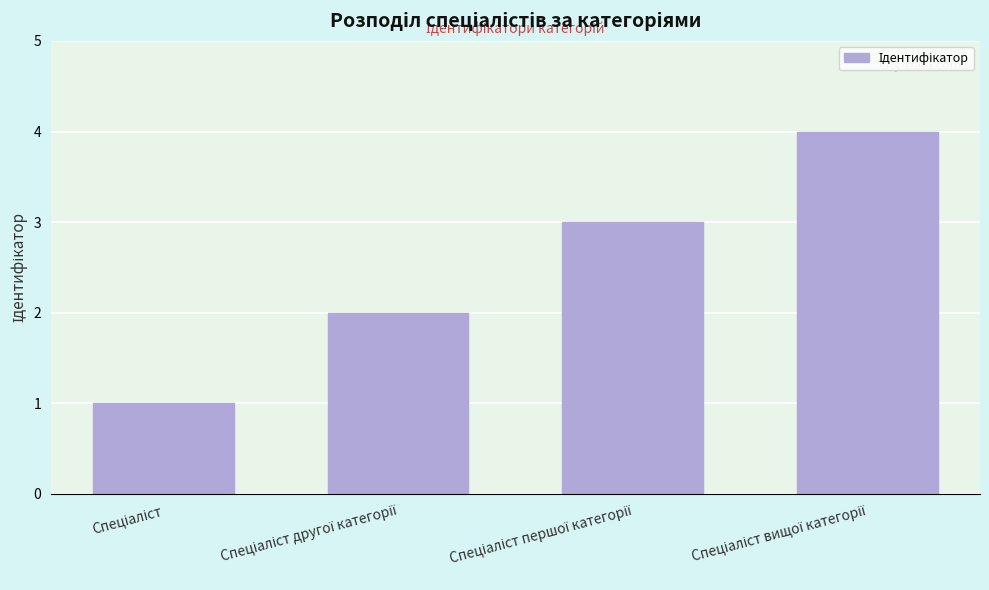

What is the difference between the maximum and minimum values?

3